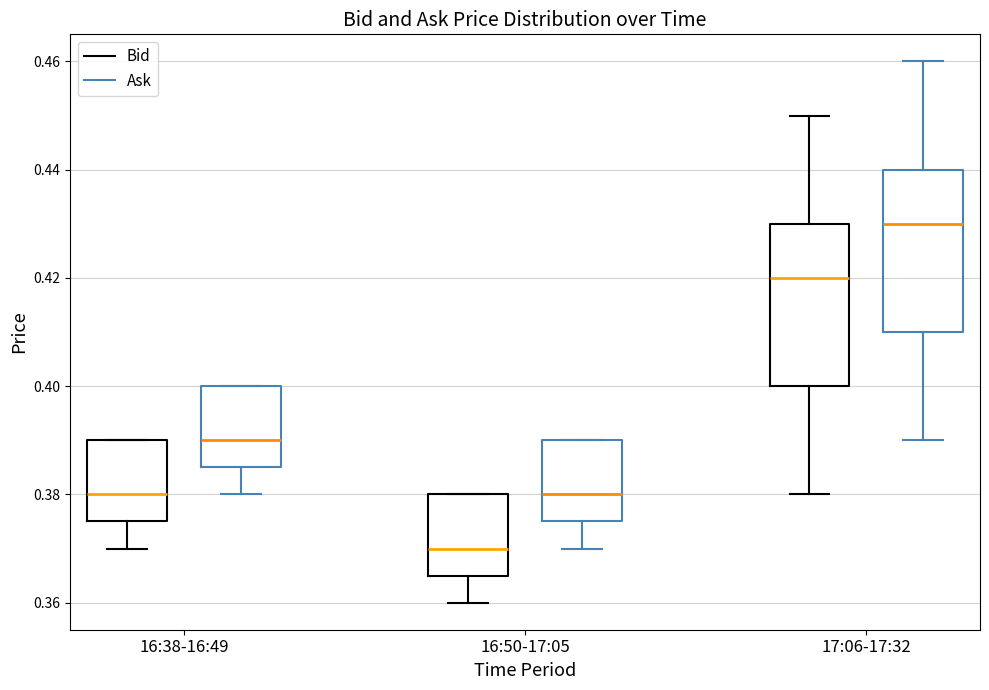

Where does the lower whisker of the box for 16:38-16:49 (Bid) end on the y-axis? The values are not printed on the chart, so give them approximately, as read against the axis.

0.370